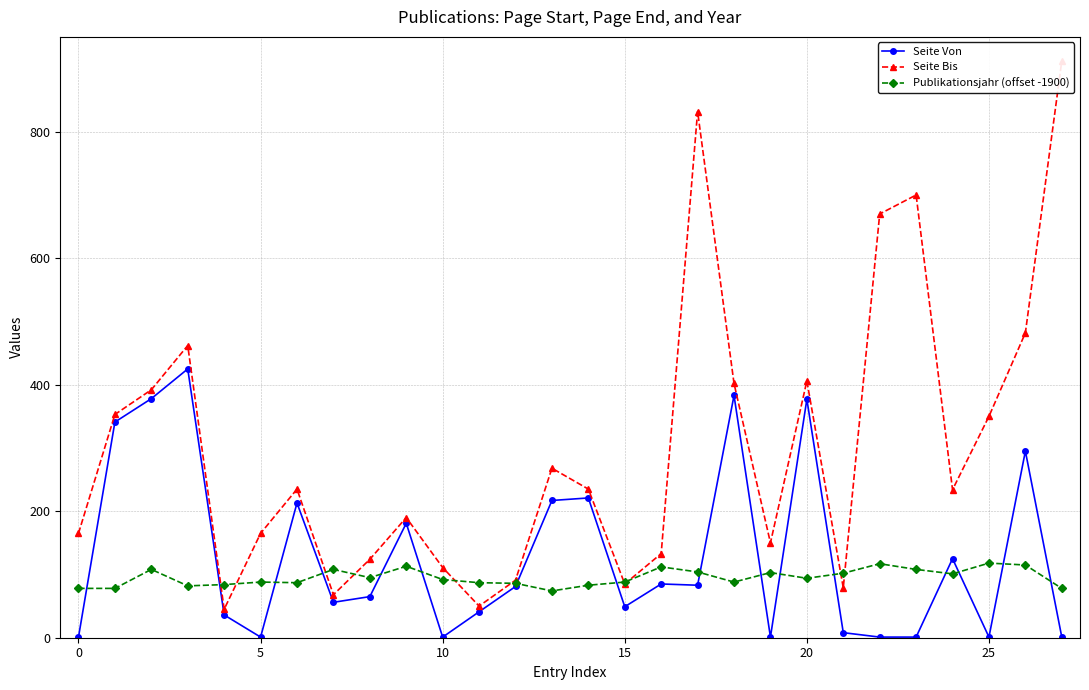

True or false: Seite Von has more than 1 interior local peaks.

True